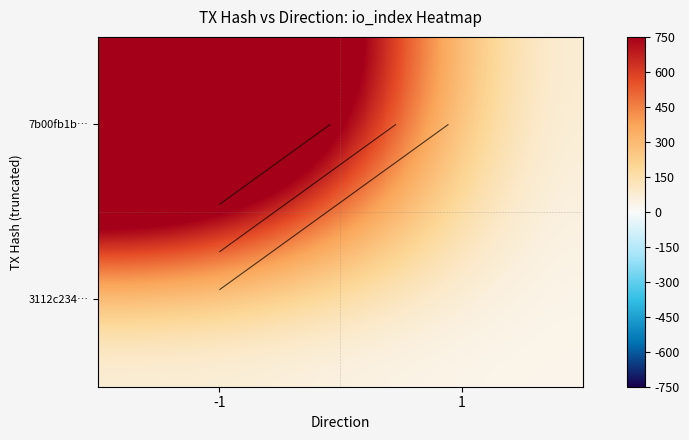

What is the difference between the 3112c234… values at 1 and -1?

27